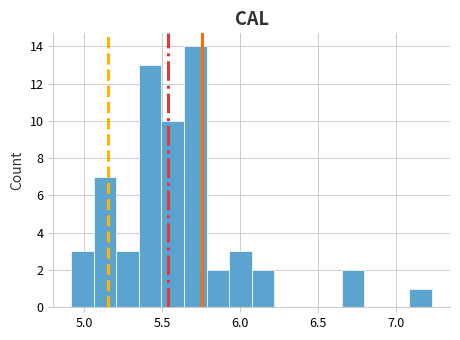

Around what value on the x-axis is the tallest bar? Give the approximate position of its centre, as read against the axis.

5.70